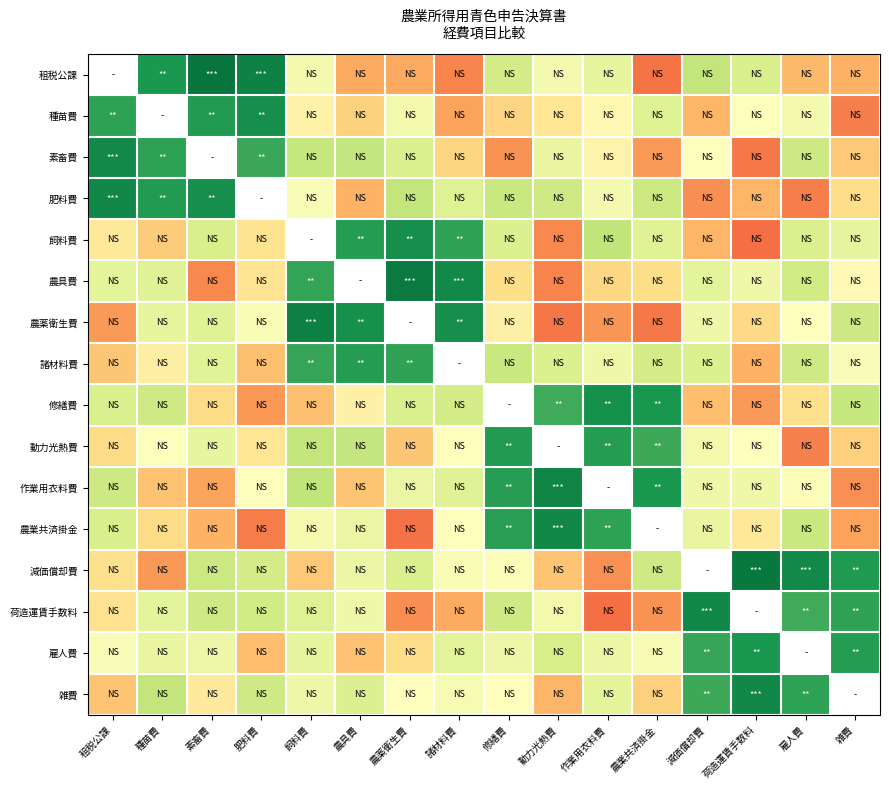

List the series in order of their peak value, lowest first.

飼料費, 租税公課, 諸材料費, 動力光熱費, 雇人費, 修繕費, 種苗費, 素畜費, 農業共済掛金, 雑費, 肥料費, 荷造運賃手数料, 作業用衣料費, 農薬衛生費, 農具費, 減価償却費